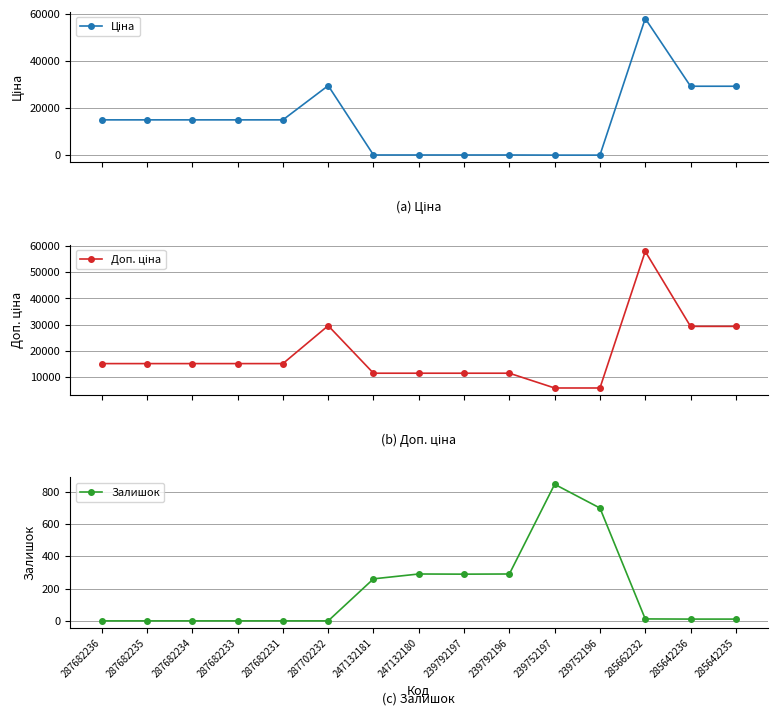

Between 239752197 and 285642236, which series saw the biggest shift?

Ціна